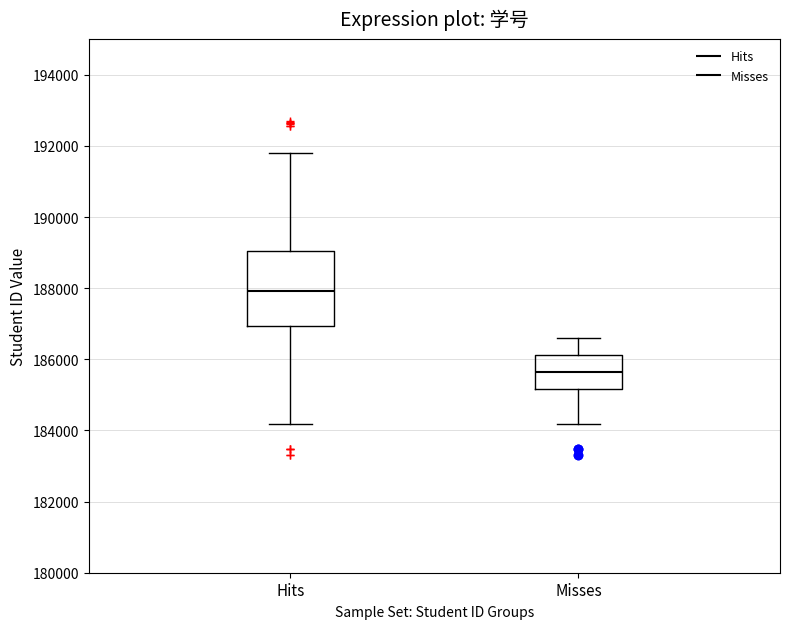

Which box's median line is the lowest?

Misses